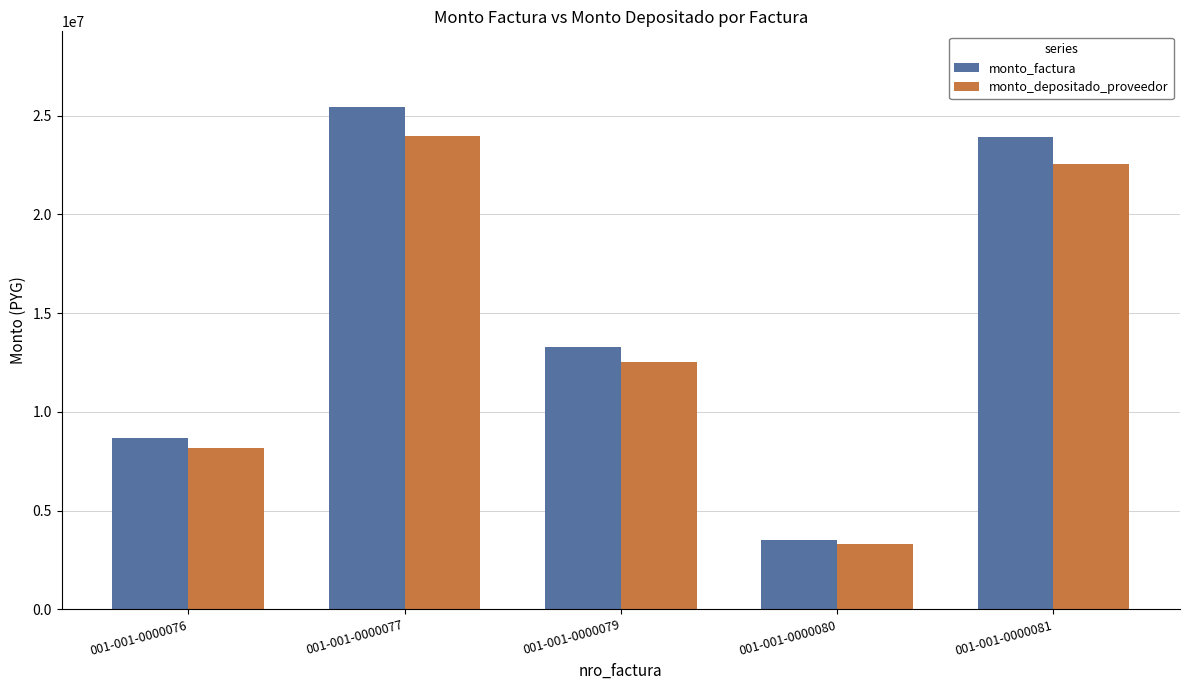

True or false: monto_factura has a value of 6397629 at 001-001-0000081.

False